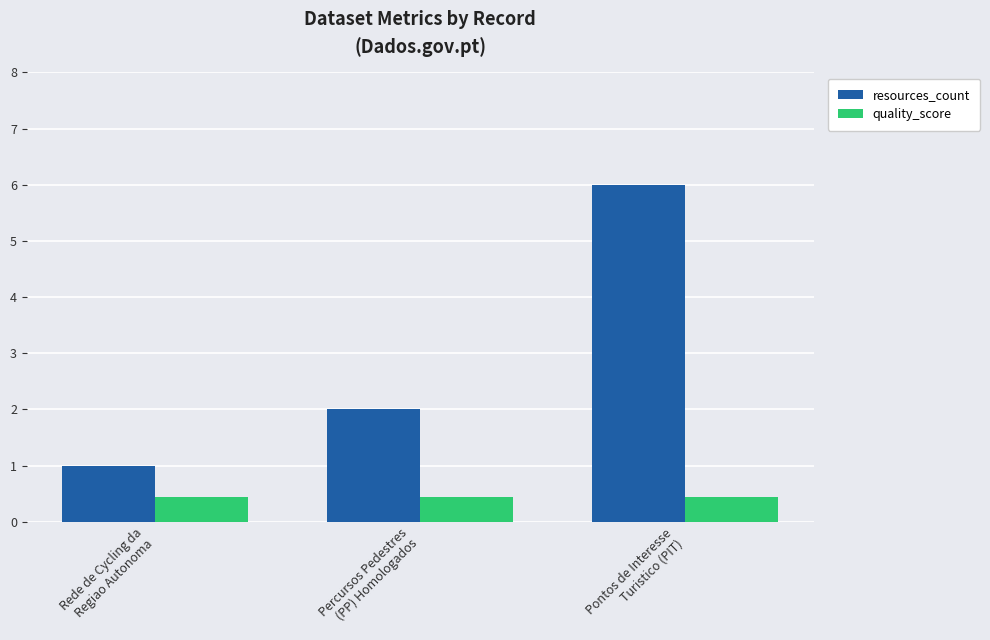

What is the average value of the resources_count series?

3.0